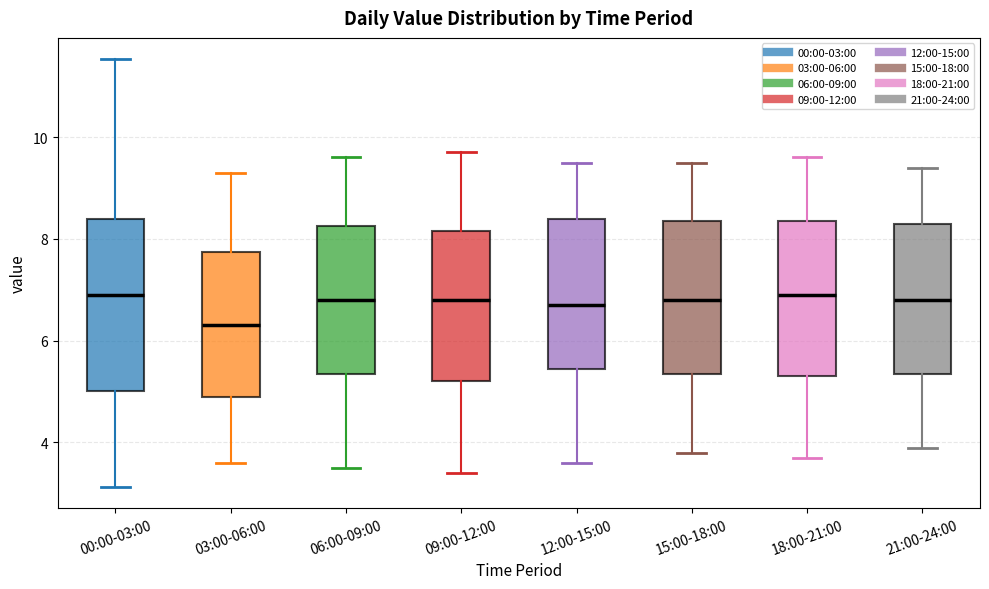

Where does the median line of the box for 18:00-21:00 sit on the y-axis? The values are not printed on the chart, so give them approximately, as read against the axis.

7.0